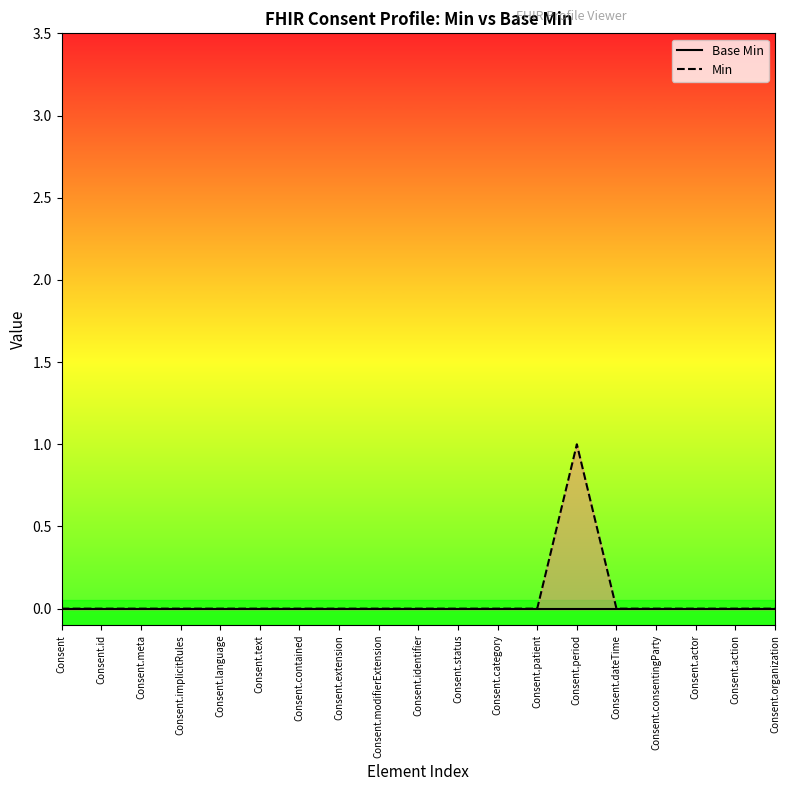

True or false: Base Min has a value of 0 at Consent.text.

True